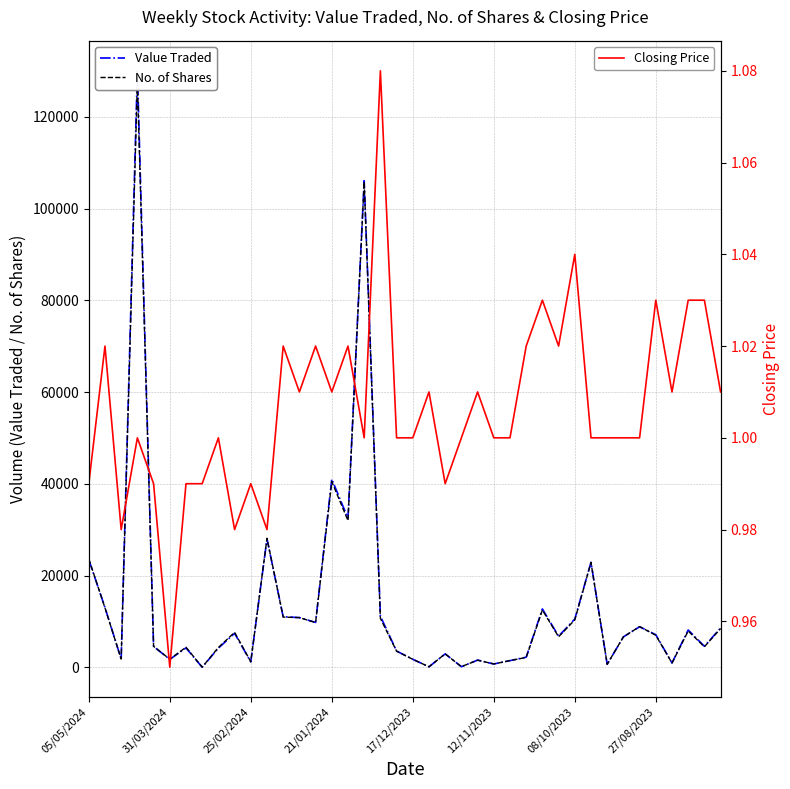

What is the difference between the maximum and minimum values in the Closing Price series?

0.1